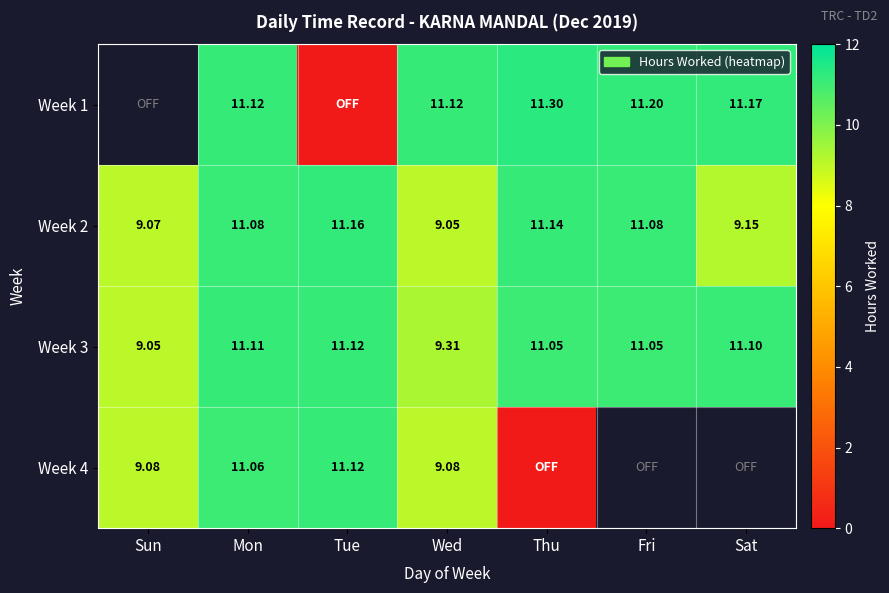

At which label does Week 2 first exceed 11?

Mon